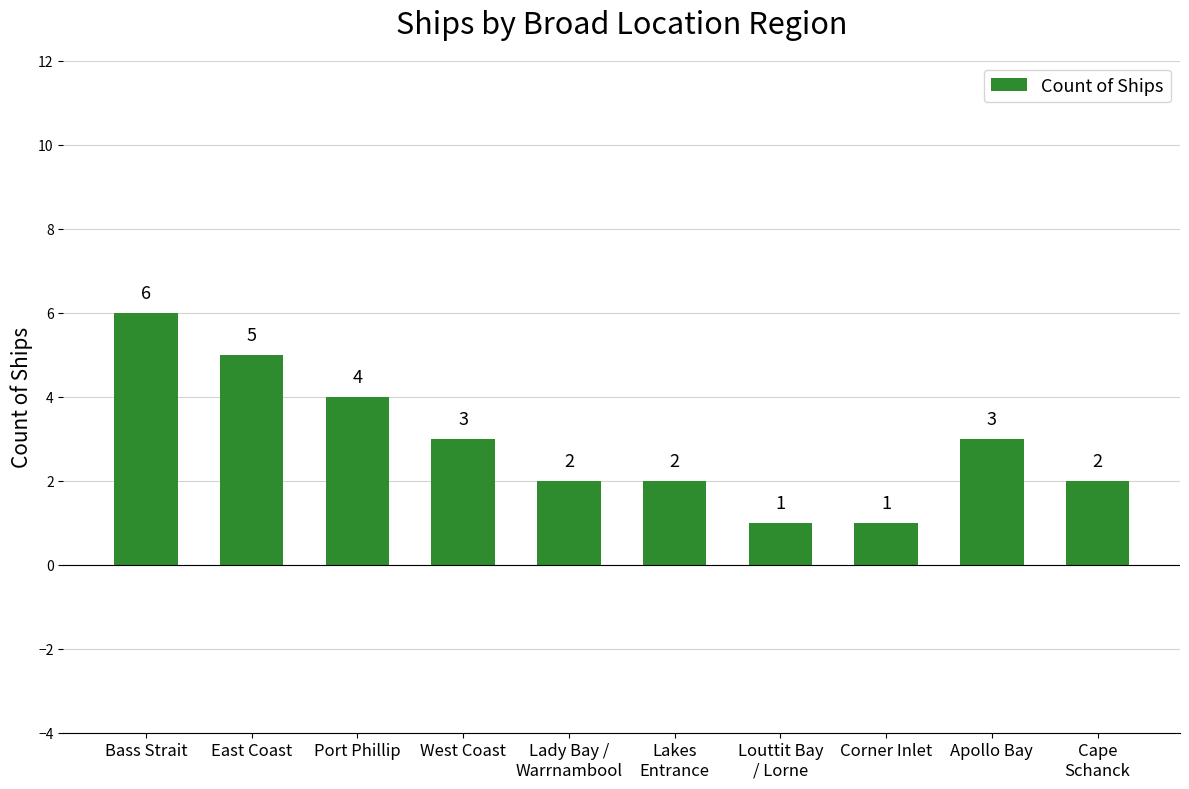

Reading left to right, transcribe all the data shown in this chart.

6	5	4	3	2	2	1	1	3	2